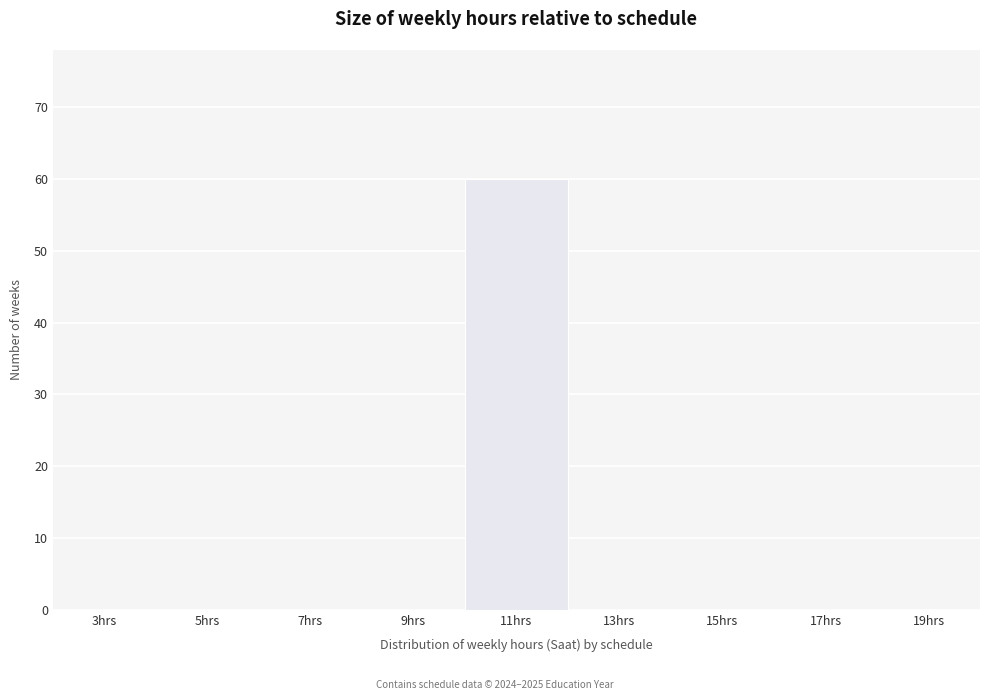

Over which range of the x-axis is the bar tallest?

10 to 12